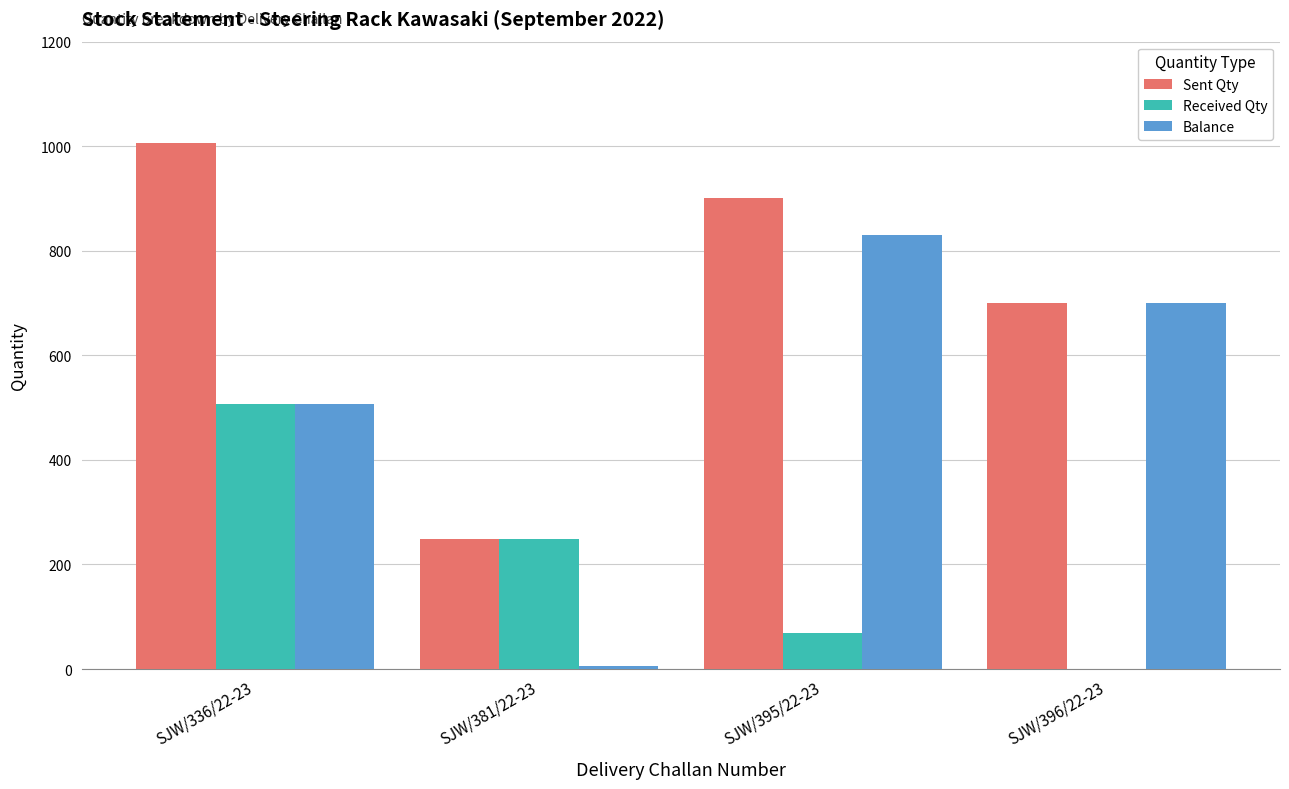

What is the sum of all Sent Qty values?

2856